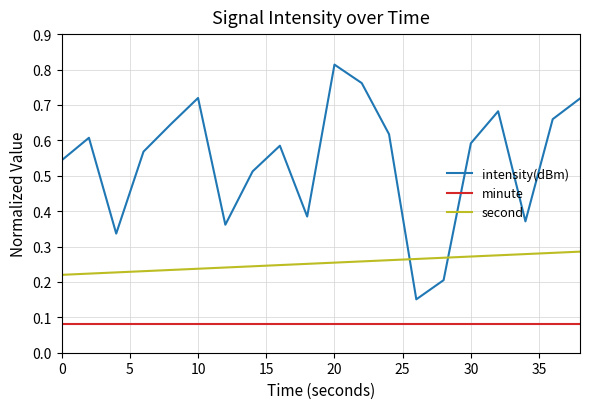

True or false: second and intensity(dBm) intersect in this chart.

True